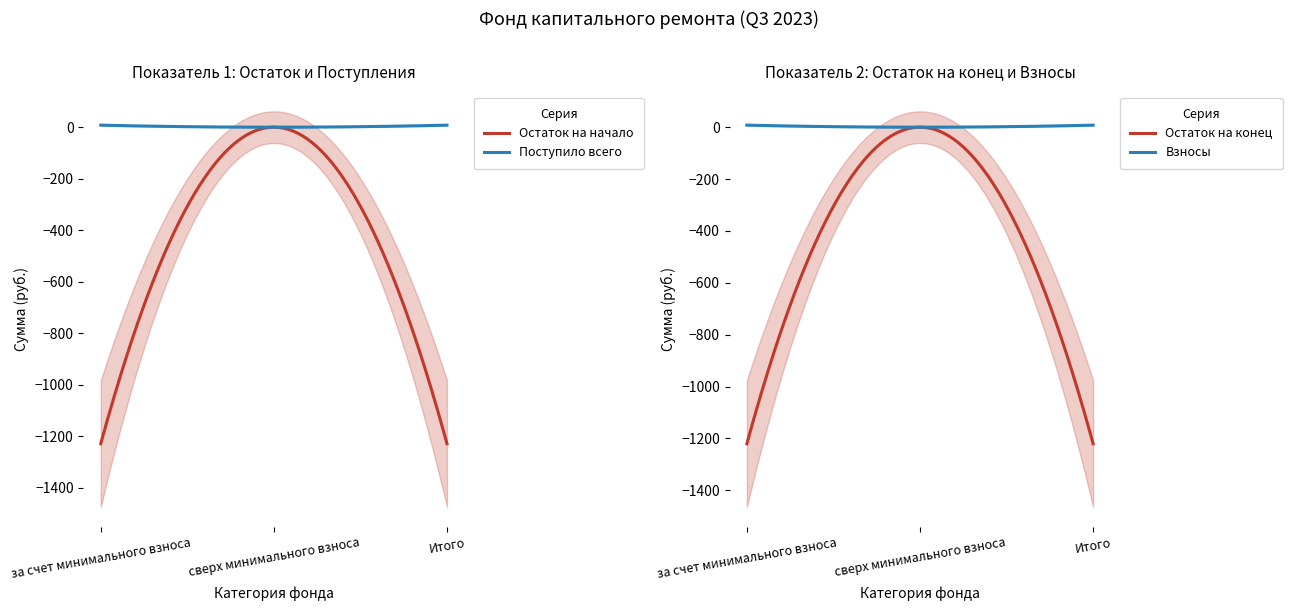

What is the label of the 1st point from the right?

Итого